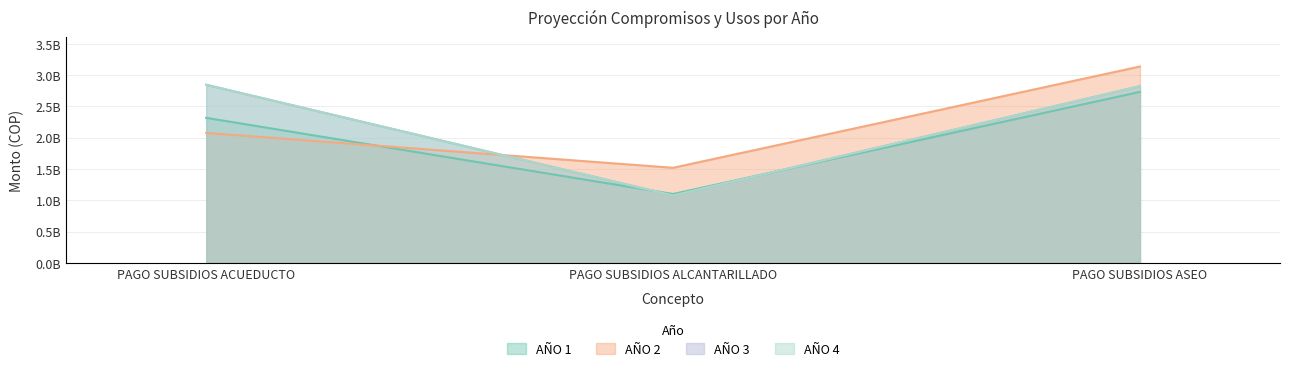

True or false: AÑO 1 has a value of 894223581 at PAGO SUBSIDIOS ACUEDUCTO.

False